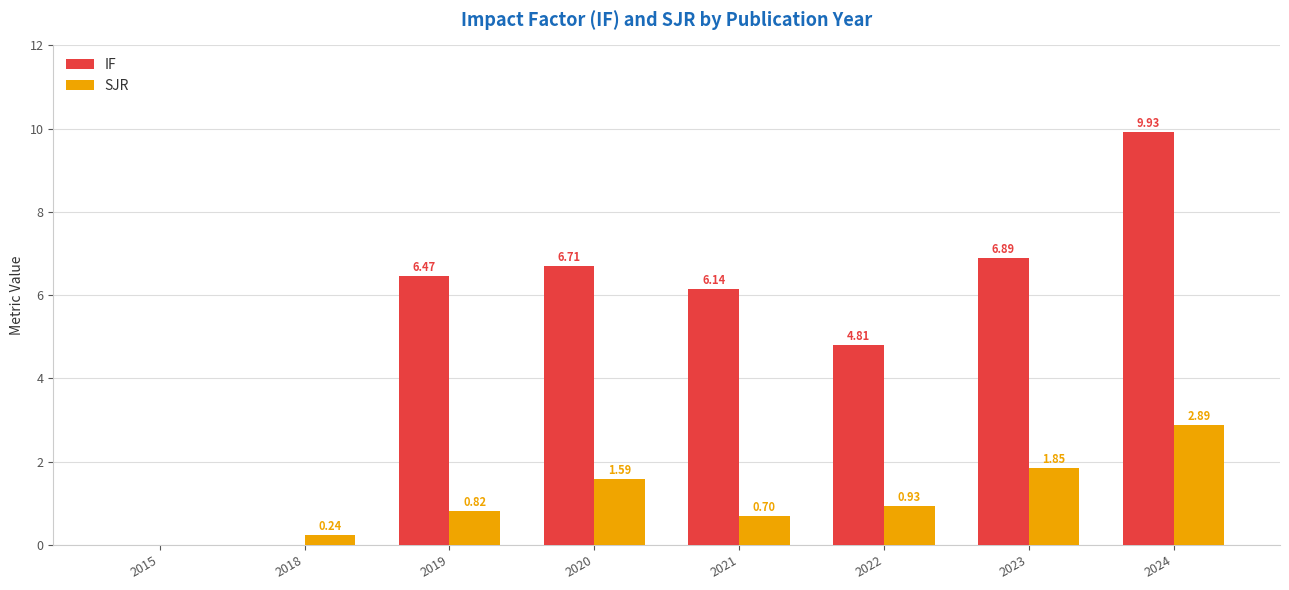

How many distinct data groups are displayed?

2